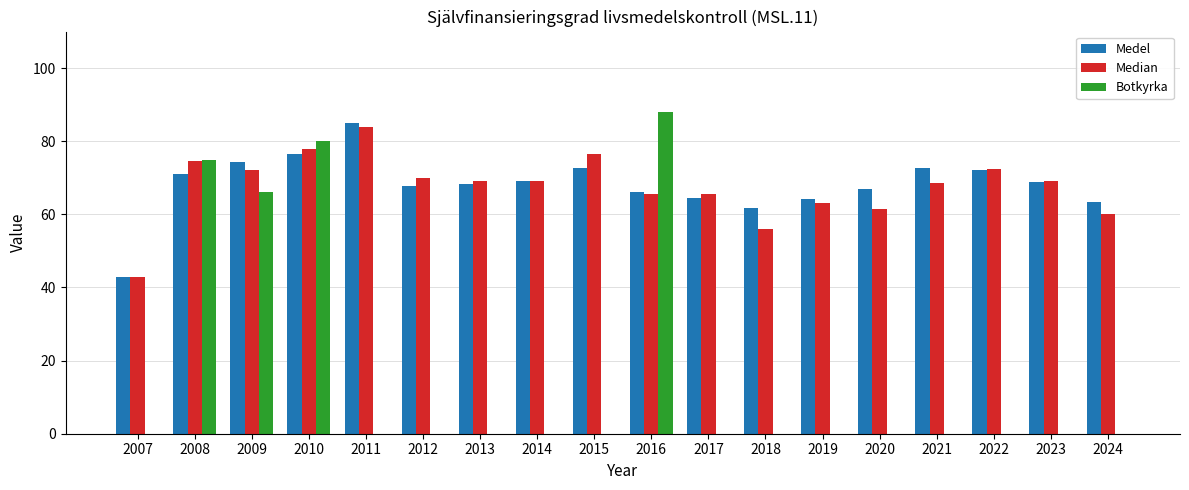

What is the maximum value for Botkyrka?

88.0